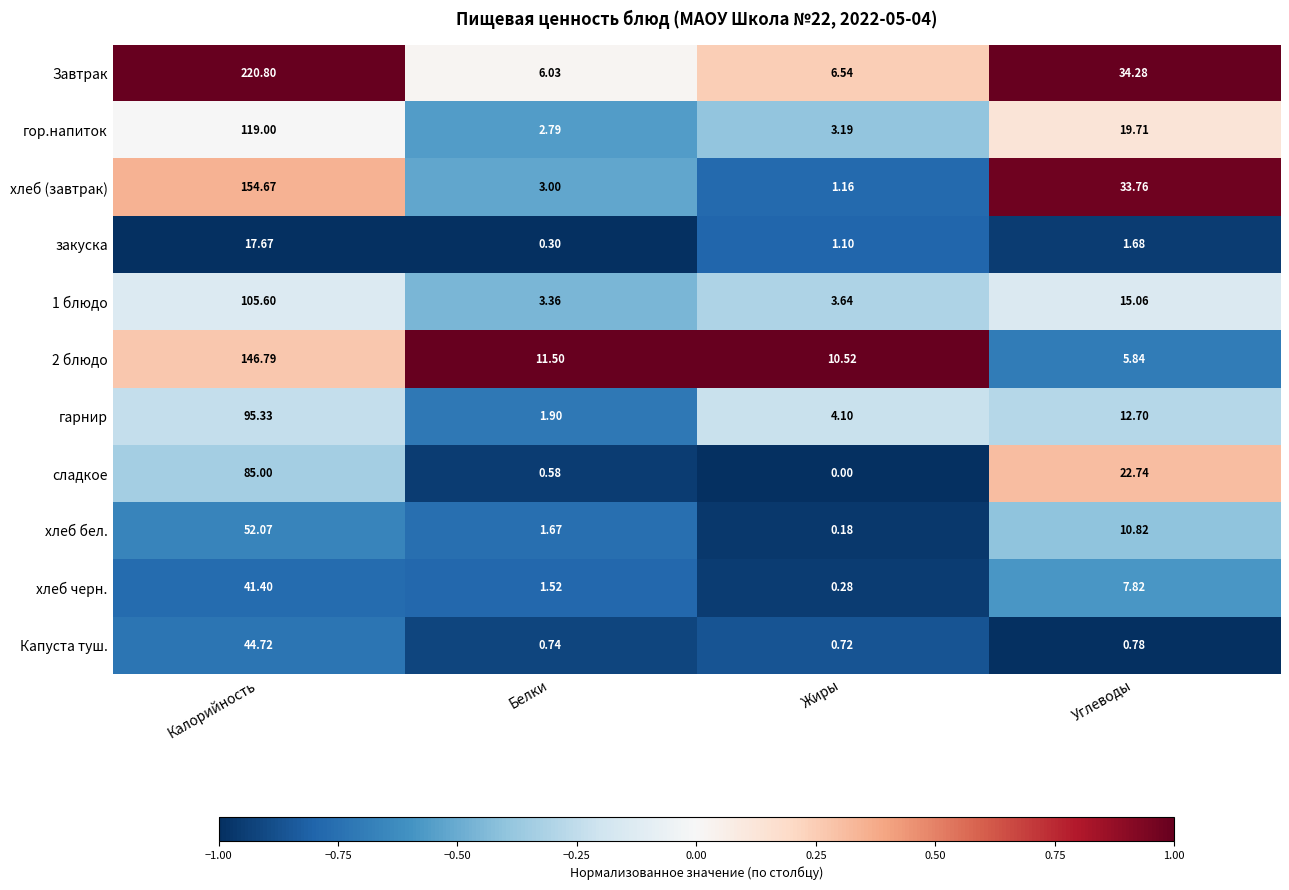

Which series has the largest total across all categories?

Завтрак